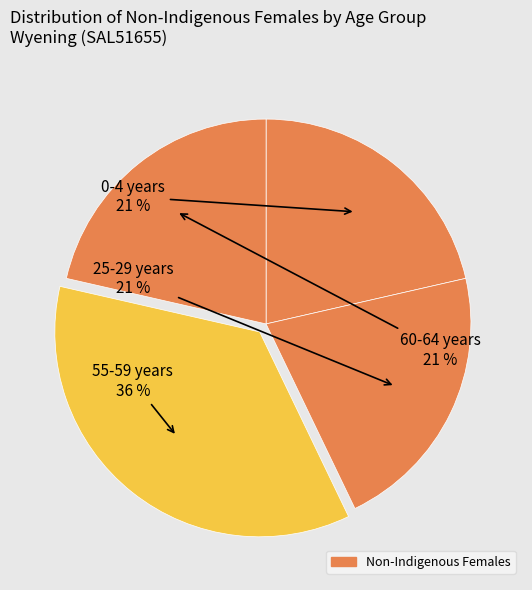

Count the number of slices in the pie.

4